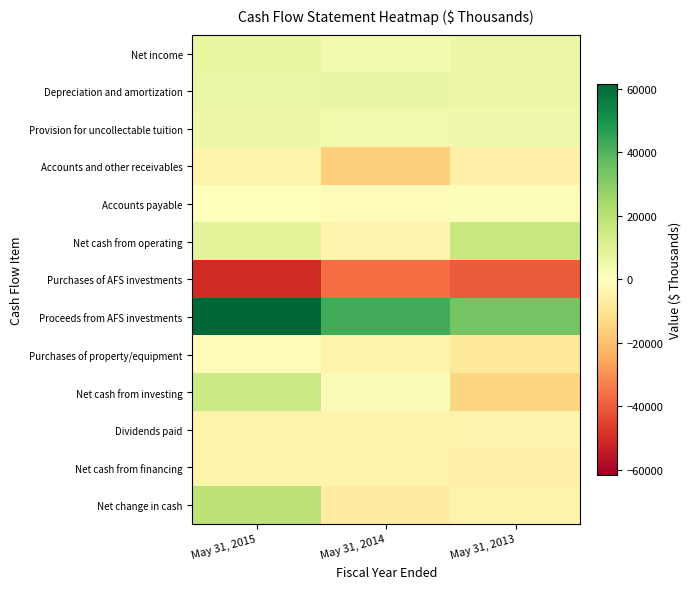

Reading left to right, list all the values displayed in this chart.

Net income: May 31, 2015=6754	May 31, 2014=3468	May 31, 2013=5486
Depreciation and amortization: May 31, 2015=6127	May 31, 2014=6356	May 31, 2013=5650
Provision for uncollectable tuition: May 31, 2015=5602	May 31, 2014=3879	May 31, 2013=4479
Accounts and other receivables: May 31, 2015=-4332	May 31, 2014=-16383	May 31, 2013=-5659
Accounts payable: May 31, 2015=230	May 31, 2014=-1839	May 31, 2013=1112
Net cash from operating: May 31, 2015=8848	May 31, 2014=-4090	May 31, 2013=15935
Purchases of AFS investments: May 31, 2015=-50141	May 31, 2014=-36980	May 31, 2013=-39927
Proceeds from AFS investments: May 31, 2015=61478	May 31, 2014=42277	May 31, 2013=34046
Purchases of property/equipment: May 31, 2015=-1311	May 31, 2014=-4532	May 31, 2013=-8647
Net cash from investing: May 31, 2015=15069	May 31, 2014=1727	May 31, 2013=-14742
Dividends paid: May 31, 2015=-4533	May 31, 2014=-4392	May 31, 2013=-3911
Net cash from financing: May 31, 2015=-4771	May 31, 2014=-4613	May 31, 2013=-5721
Net change in cash: May 31, 2015=19146	May 31, 2014=-6976	May 31, 2013=-4528